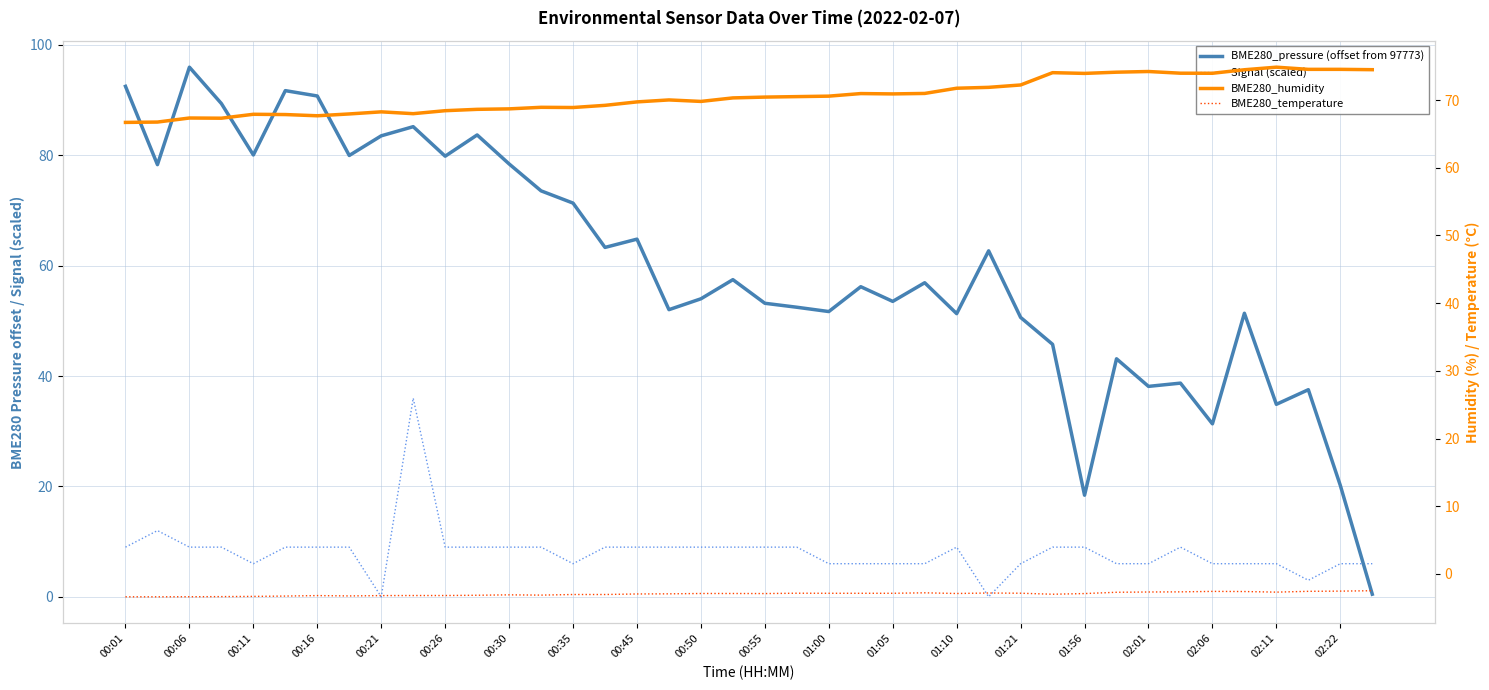

Where is BME280_pressure (offset from 97773) nearest to the value 48?

29